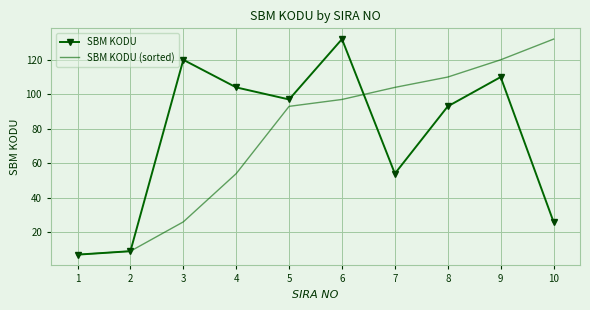

Where is SBM KODU (sorted) nearest to the value 69?

4